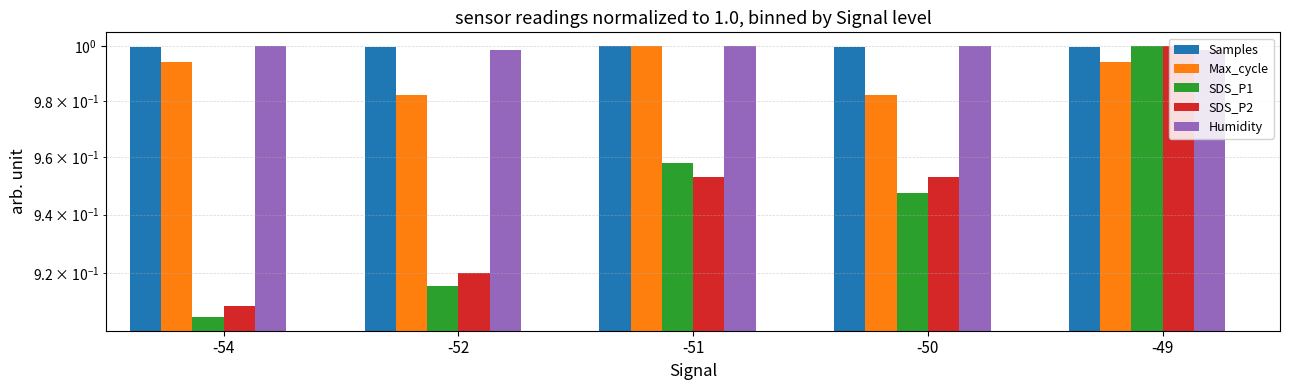

List the series in order of their peak value, highest first.

Samples, Max_cycle, SDS_P1, SDS_P2, Humidity